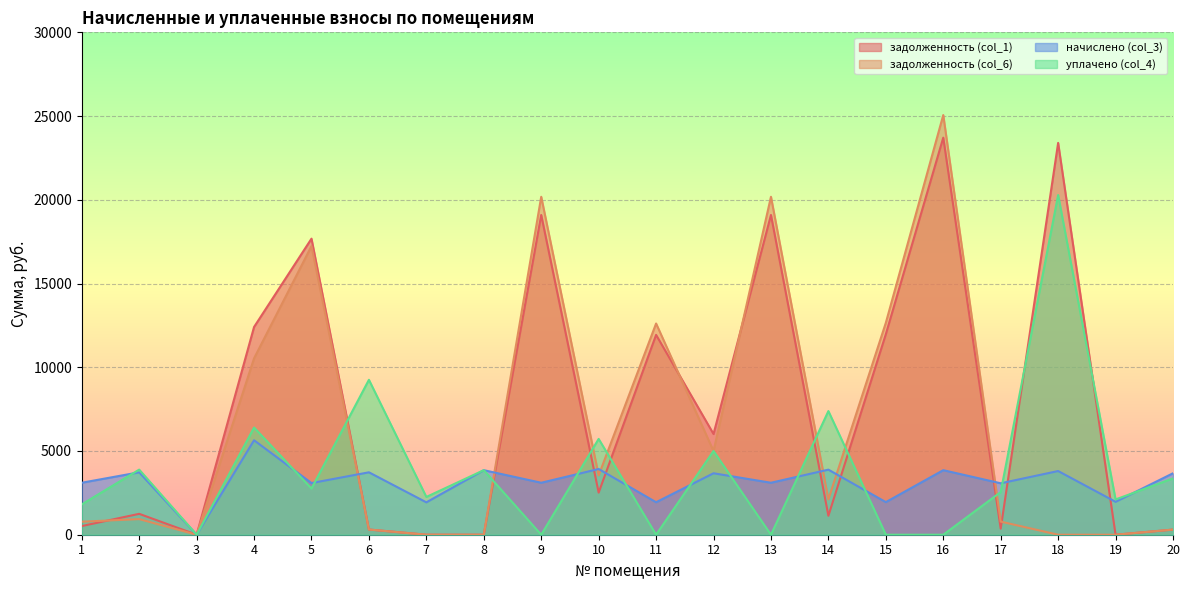

What is the value of the задолженность (col_6) point at the 11th from the left?

12613.0